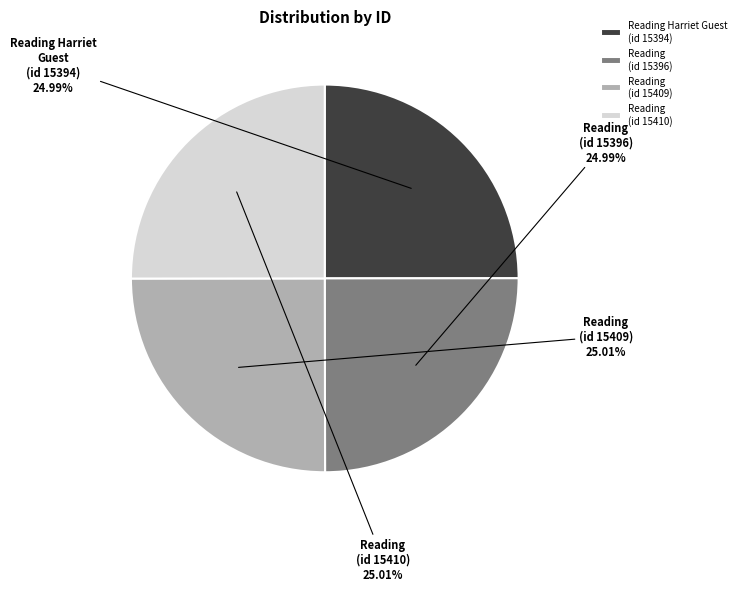

To the nearest percent, what is the average slice percentage?

25%